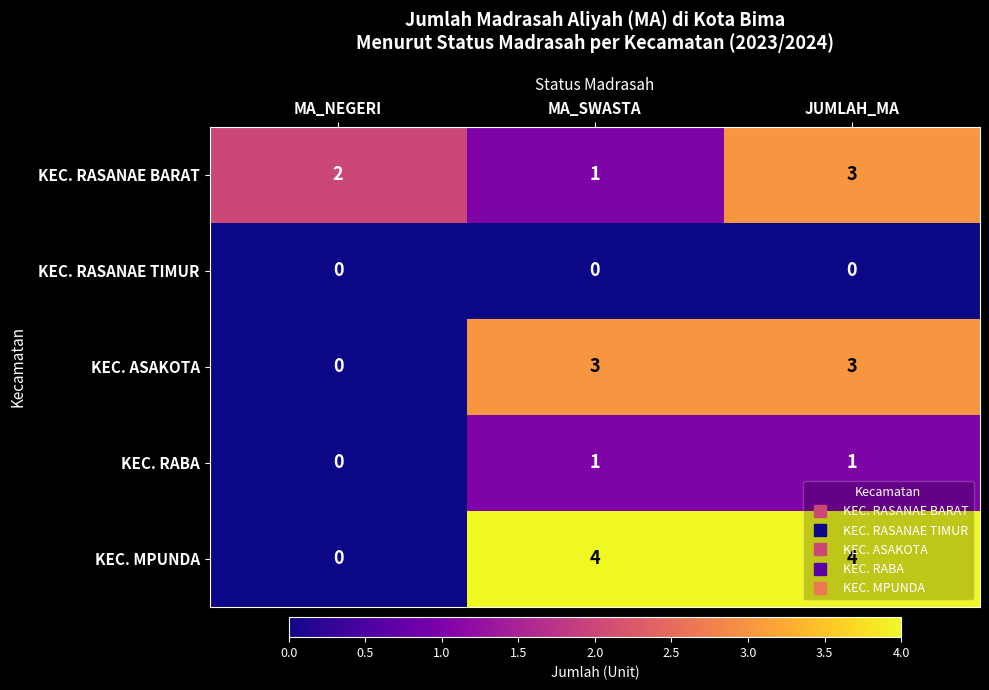

Which series has the largest total across all categories?

KEC. MPUNDA